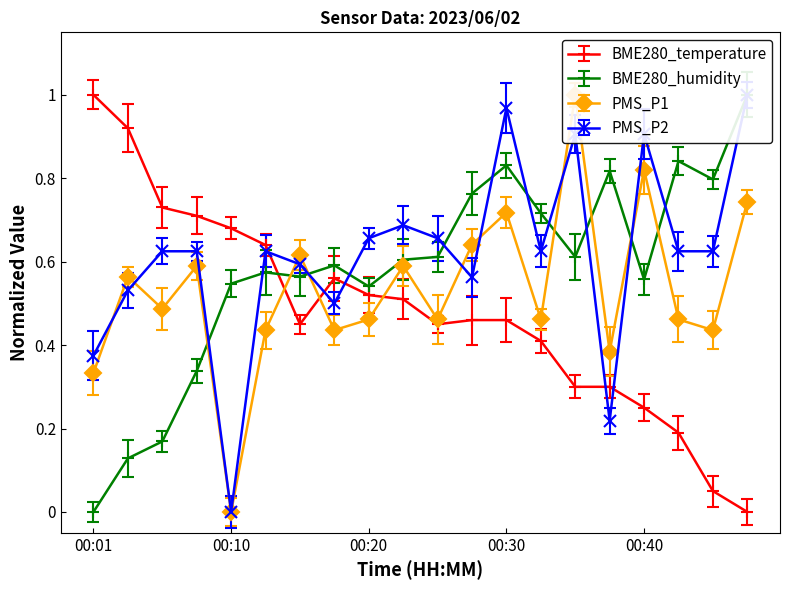

At which label does BME280_temperature reach its peak?

00:01